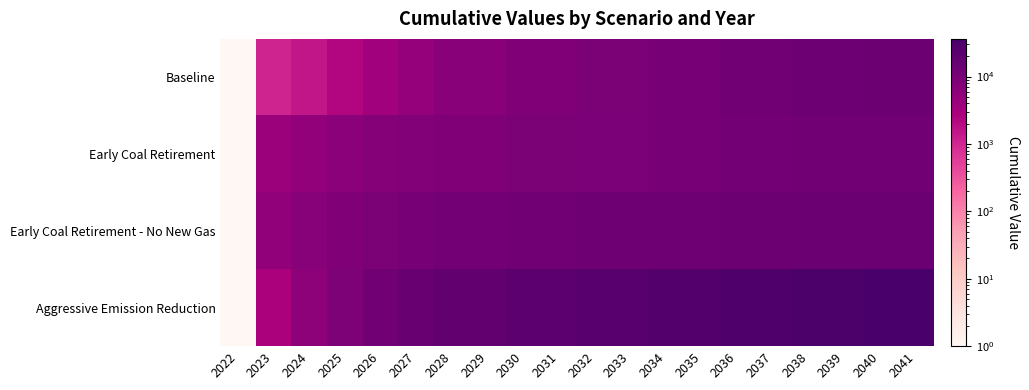

What is the minimum value shown in the chart?

0.1